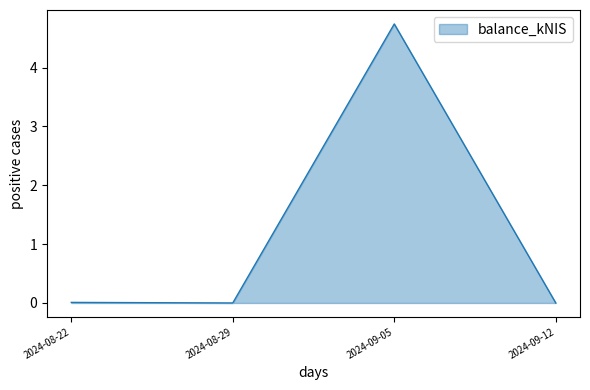

What is the greatest value displayed?

4.7